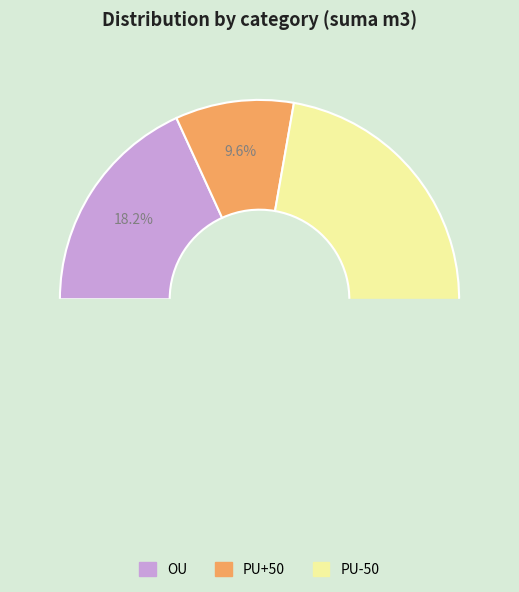

Between OU and PU+50, which is larger?

OU